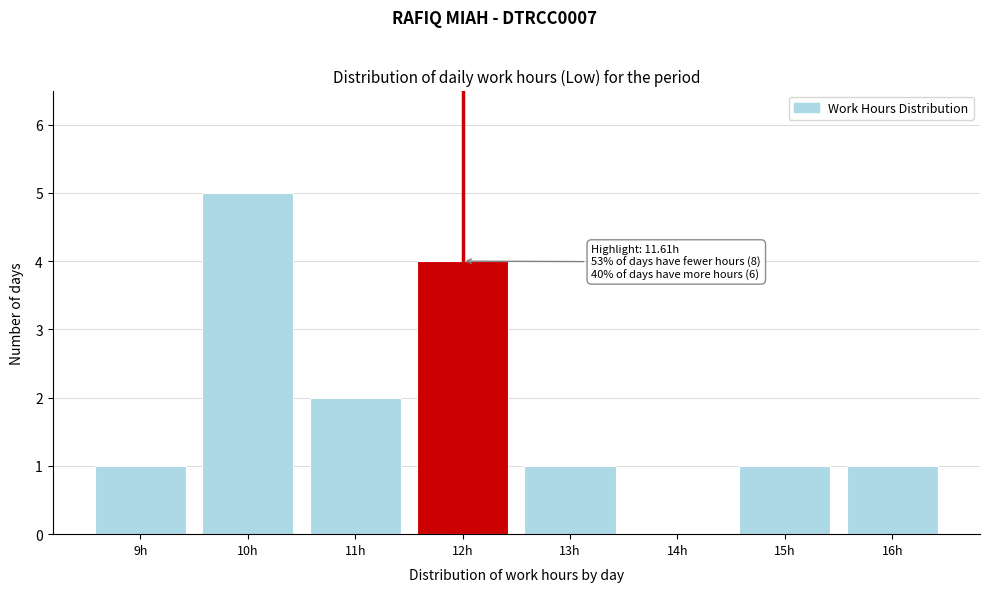

Reading left to right, list all the values displayed in this chart.

9h=1	10h=5	11h=2	12h=4	13h=1	14h=0	15h=1	16h=1